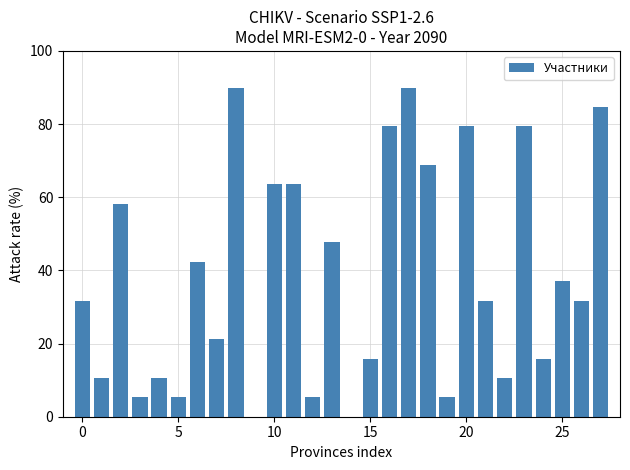

What is the greatest value displayed?

90.0